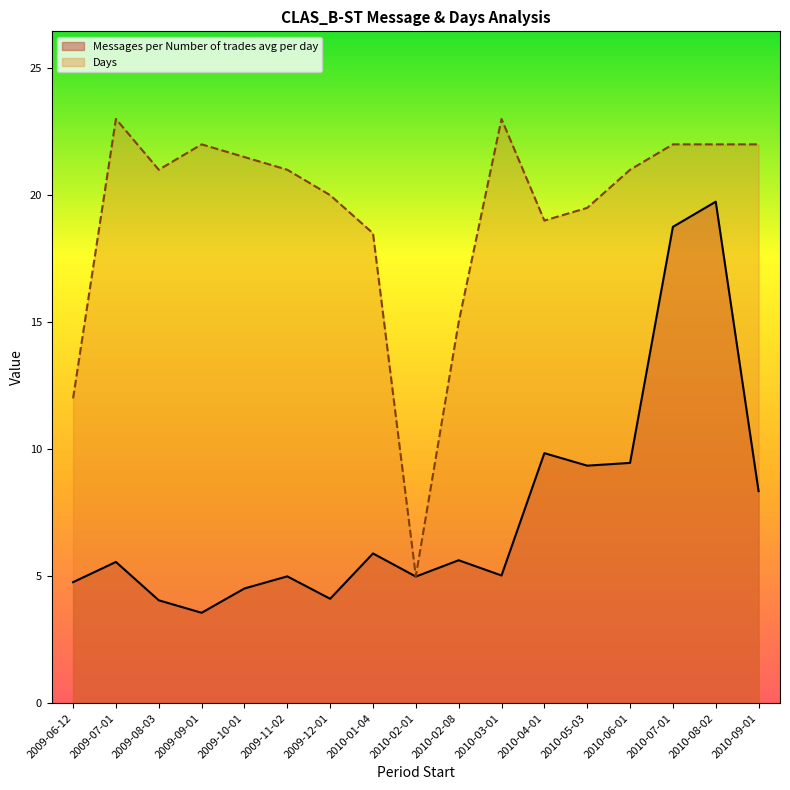

What is the lowest value of the Messages per Number of trades avg per day series?

3.6